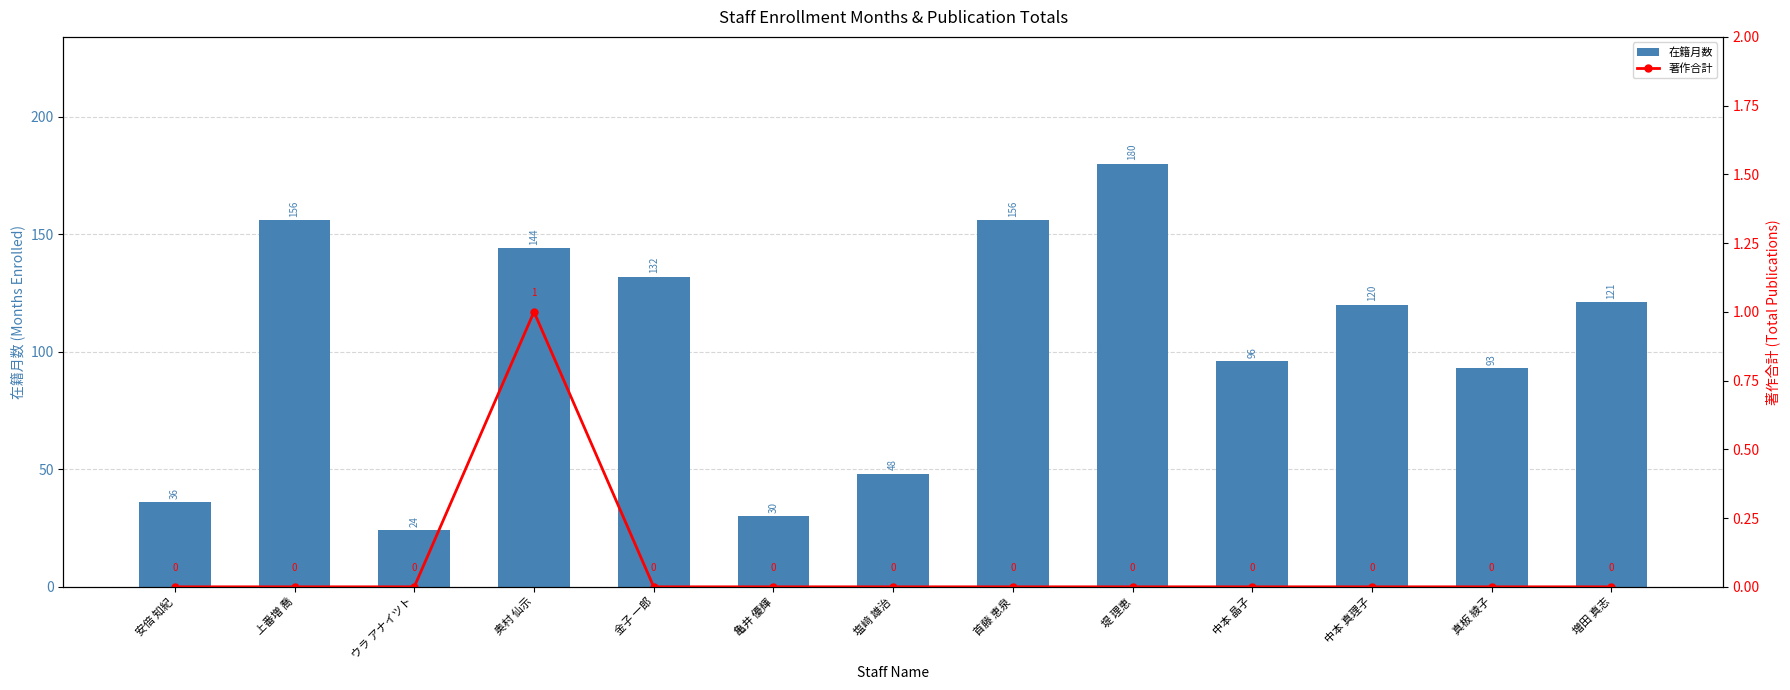

How many positive values does the 著作合計 series have?

1